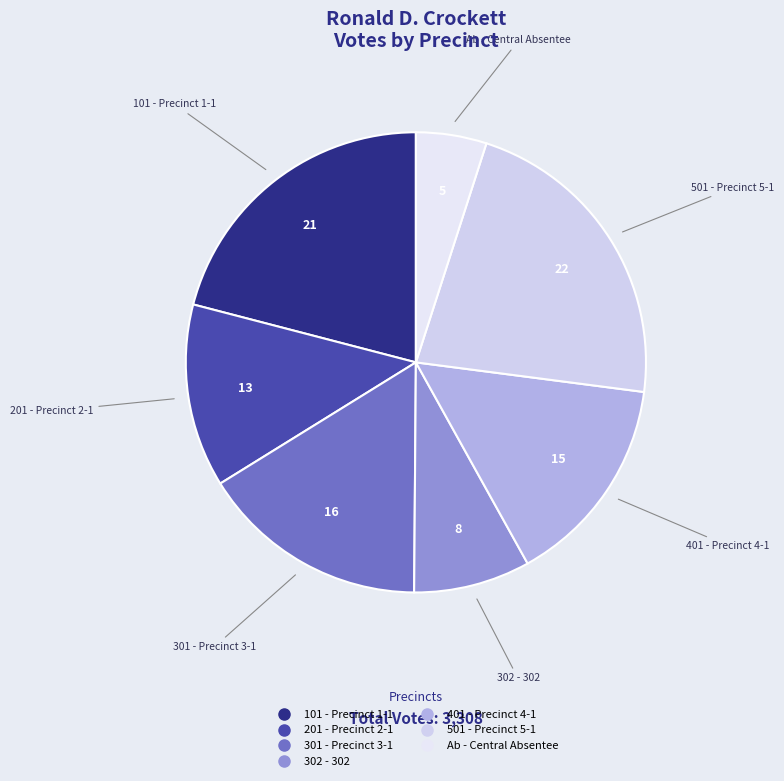

Which category has the smallest portion of the pie?

Ab - Central Absentee